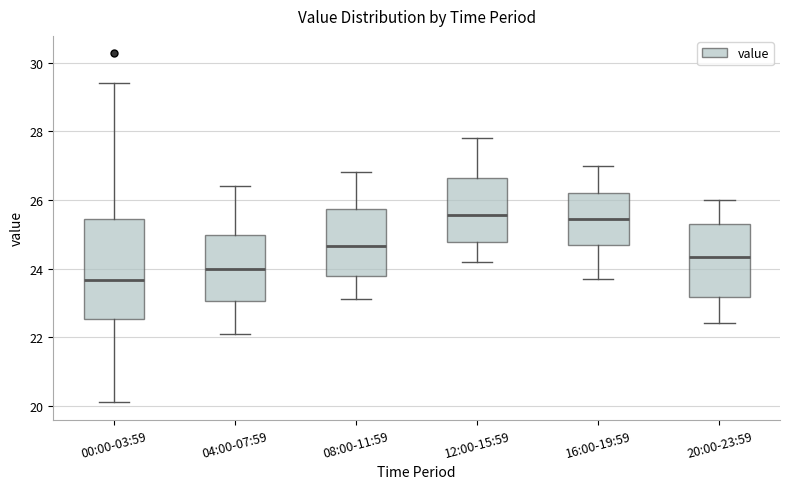

Which box's median line is the lowest?

00:00-03:59